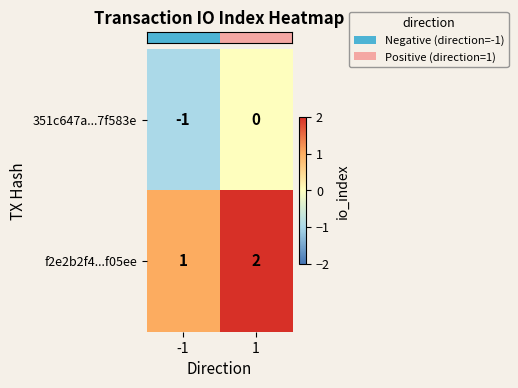

List the series in order of their overall mean, lowest first.

351c647a...7f583e, f2e2b2f4...f05ee